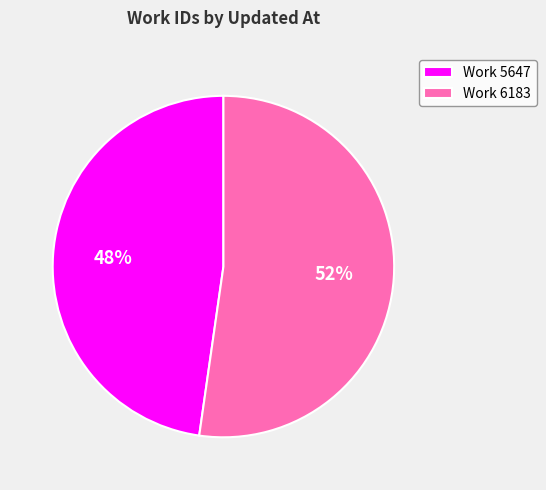

What is the majority slice?

Work 6183